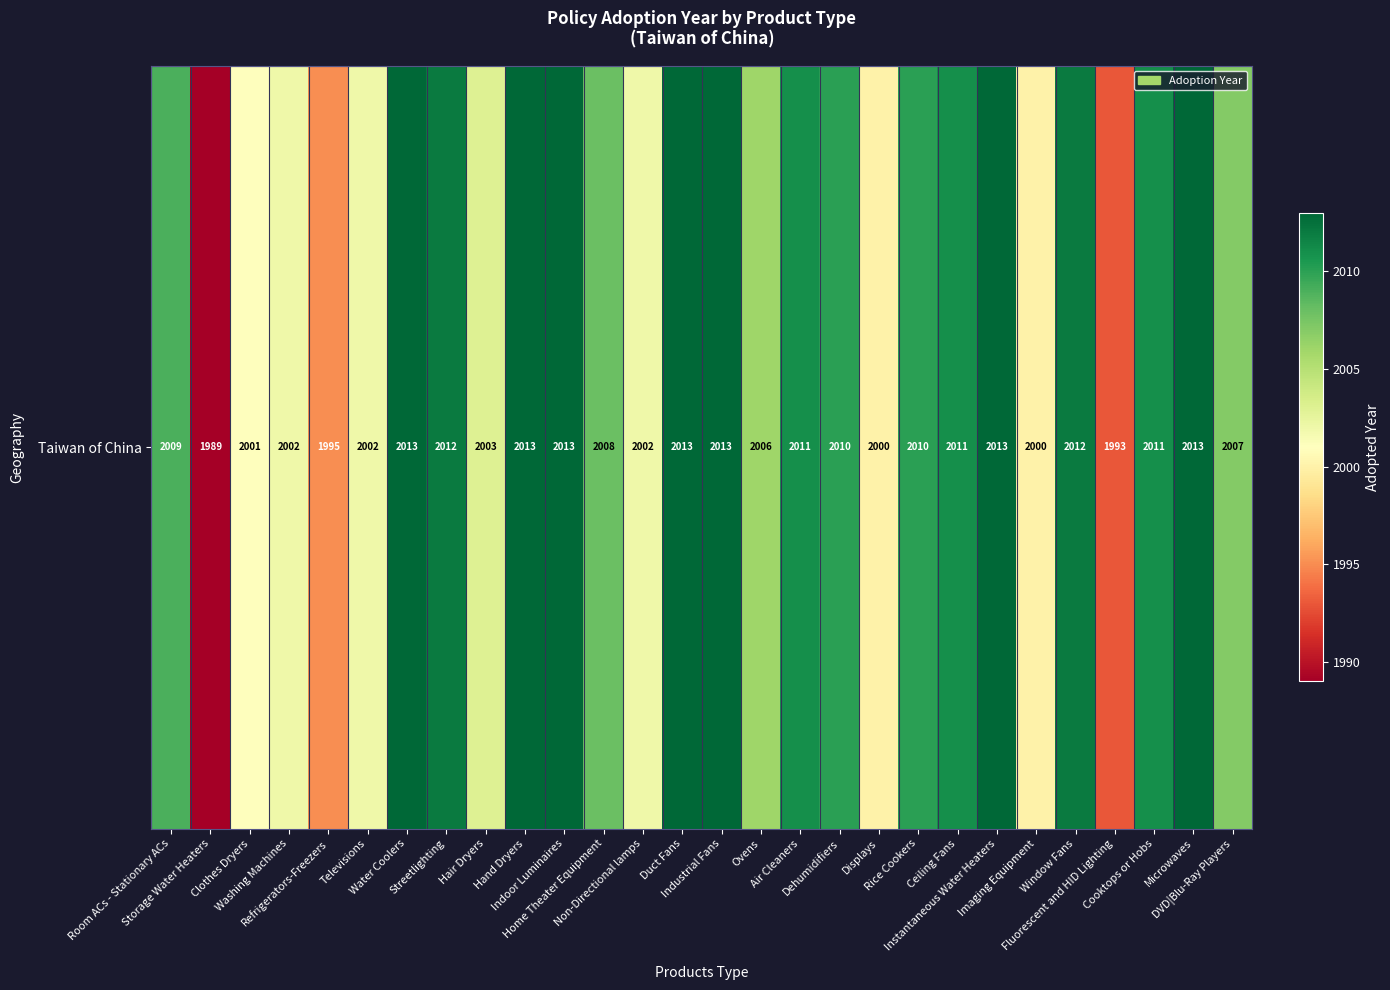

True or false: the data shows 2011 at Cooktops or Hobs.

True